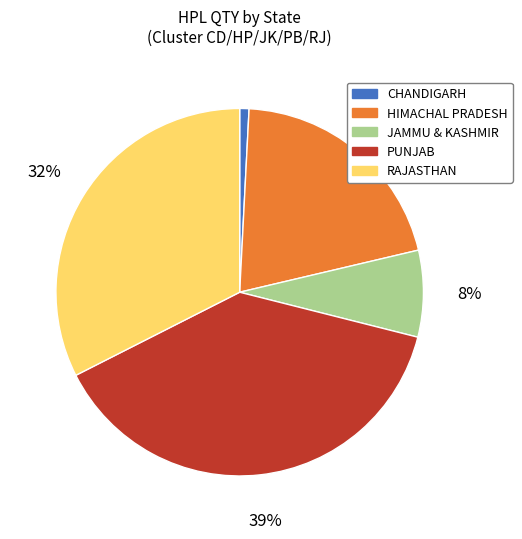

Does any single category account for the majority?

No